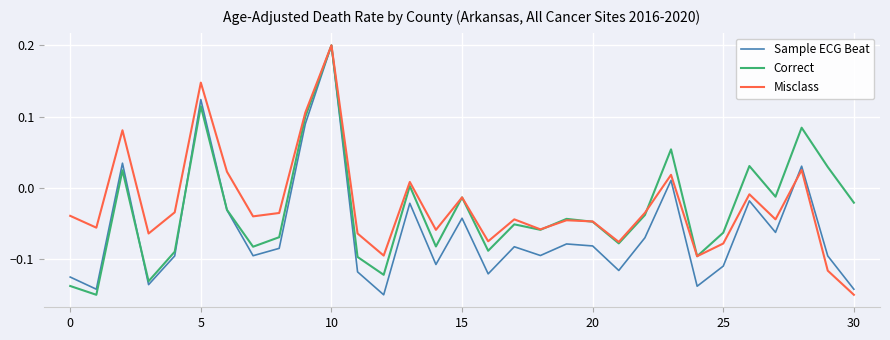

What is the sum of all Sample ECG Beat values?

-1.9